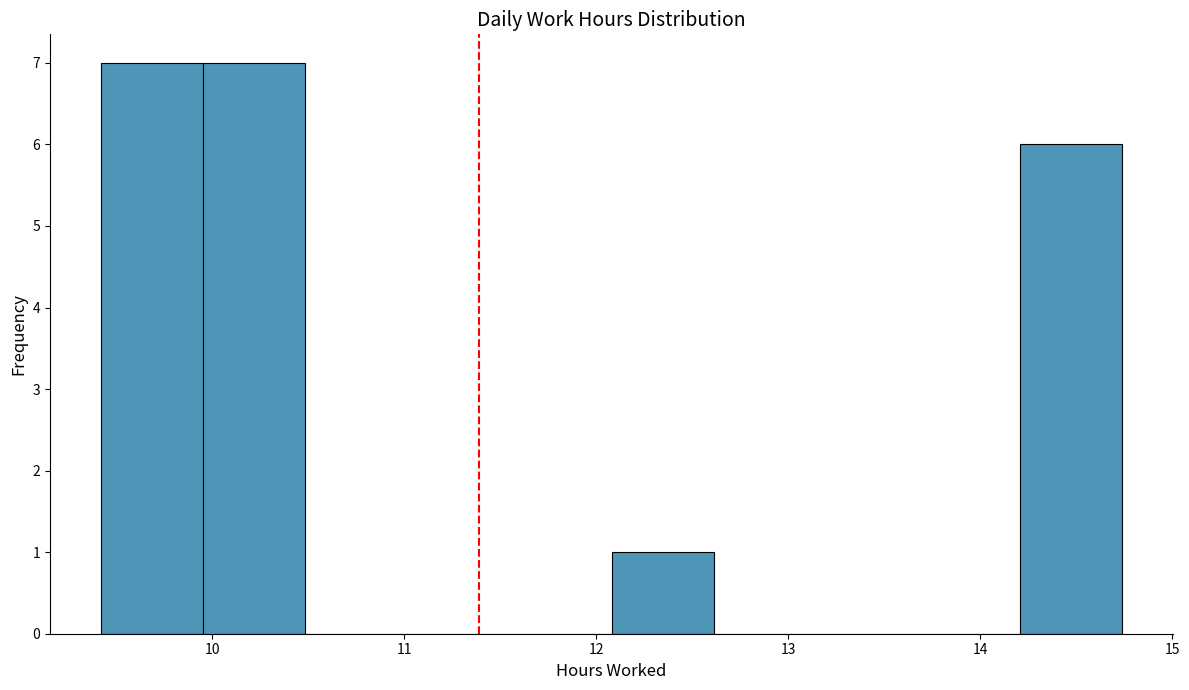

Reading left to right, list every bar in this chart as the range it spans on the x-axis followed by its height. Neither the bar edges nor the heights are printed on the chart, so give them approximately, as read against the axes.

9.4 to 10.0: 7
10.0 to 10.5: 7
10.5 to 11.0: 0
11.0 to 11.5: 0
11.5 to 12.1: 0
12.1 to 12.6: 1
12.6 to 13.1: 0
13.1 to 13.7: 0
13.7 to 14.2: 0
14.2 to 14.7: 6